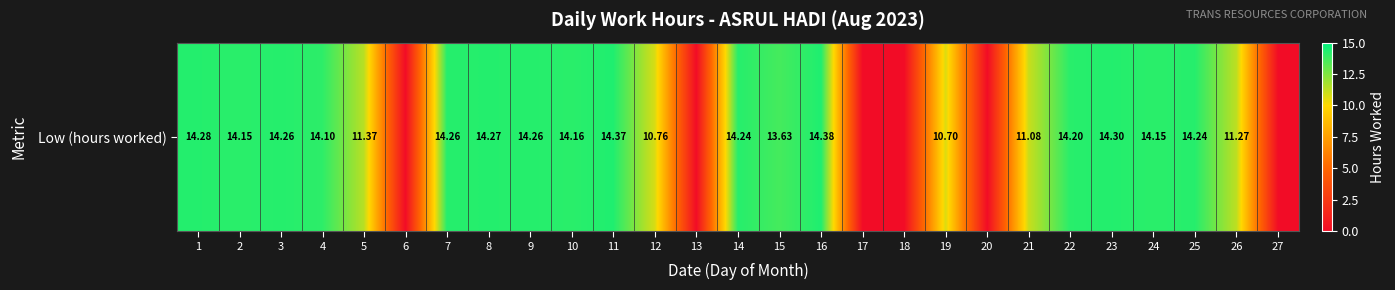

Reading right to left, list all the values displayed in this chart.

0.0	11.3	14.2	14.2	14.3	14.2	11.1	0.0	10.7	0.0	0.0	14.4	13.6	14.2	0.0	10.8	14.4	14.2	14.3	14.3	14.3	0.0	11.4	14.1	14.3	14.2	14.3